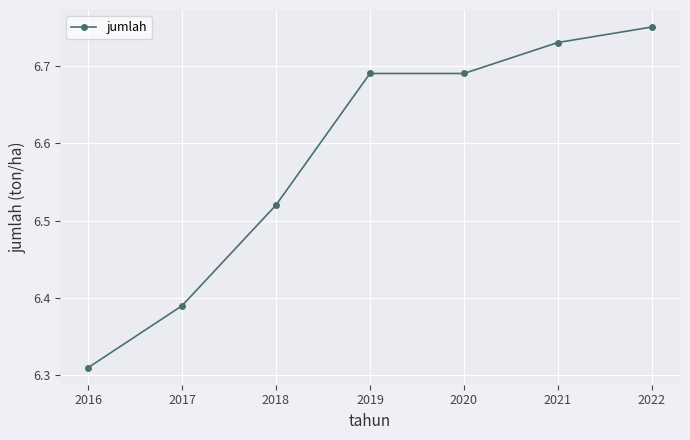

How many distinct data groups are displayed?

1